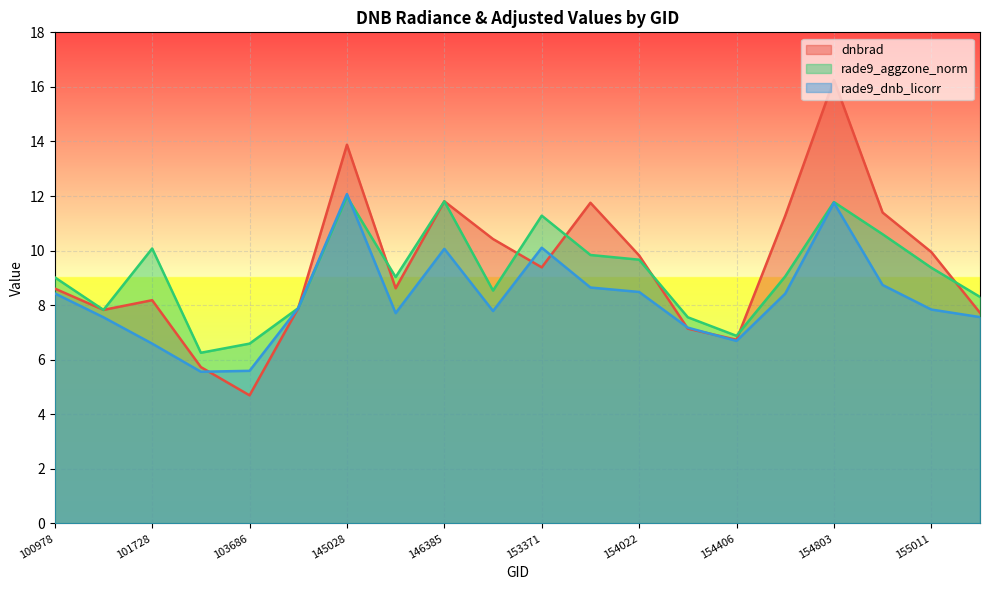

Which series has the widest spread of values?

dnbrad